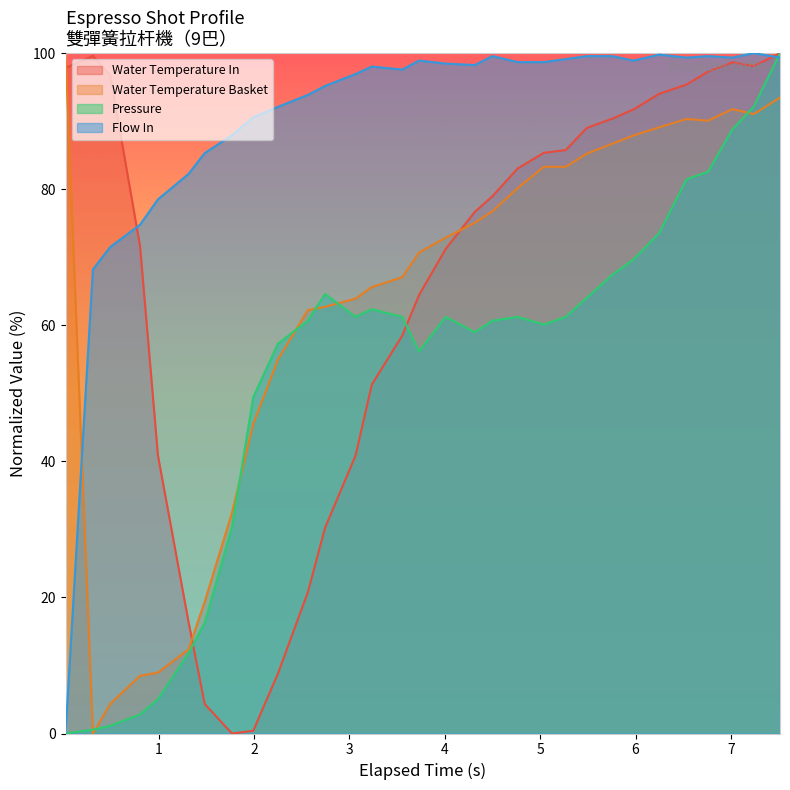

What is the maximum value for water_temperature_in?

100.0